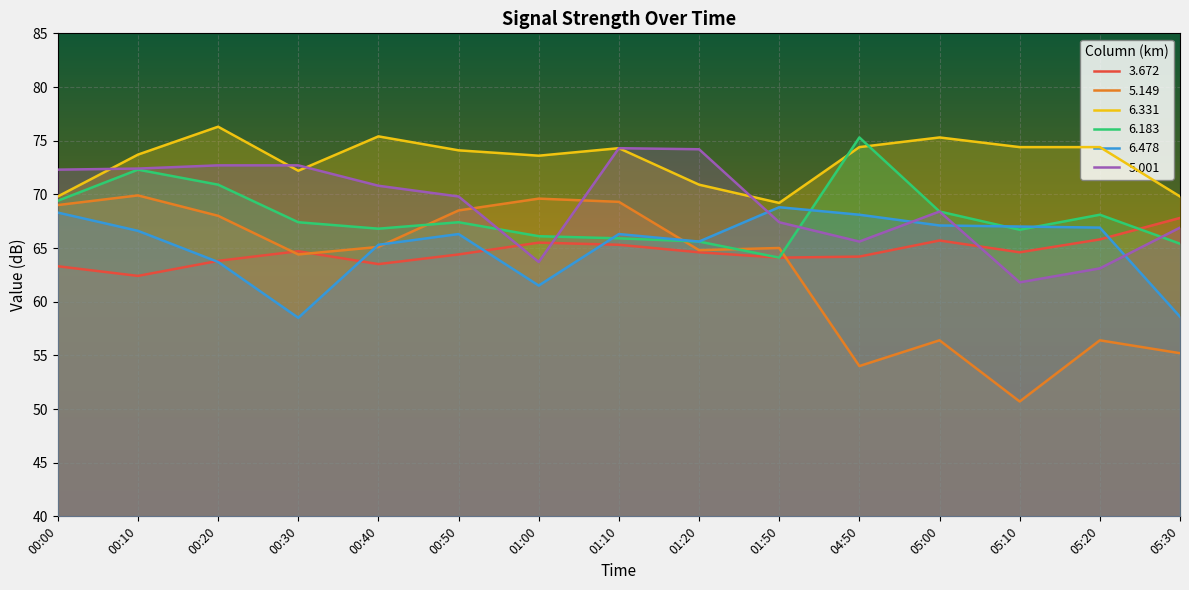

At which category is the sum across all series the highest?

00:10